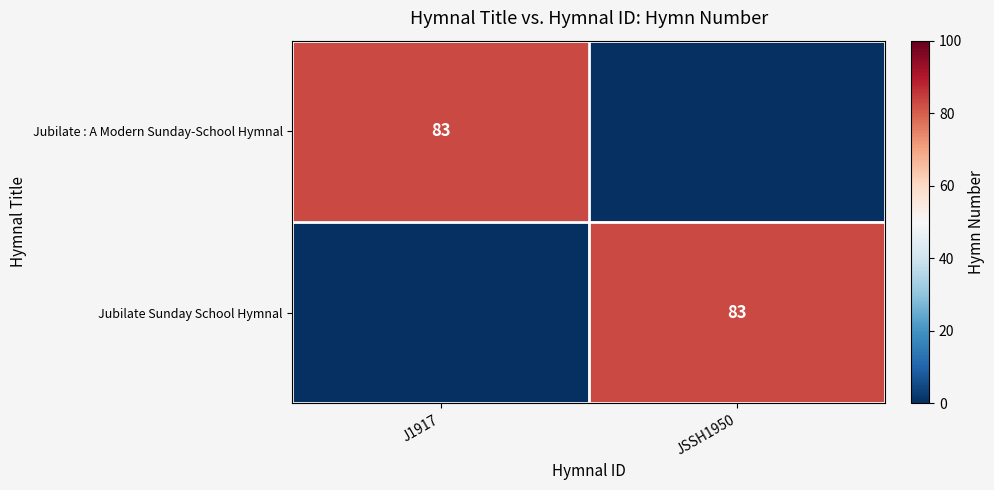

What is the spread (max minus min) of values at JSSH1950?

83